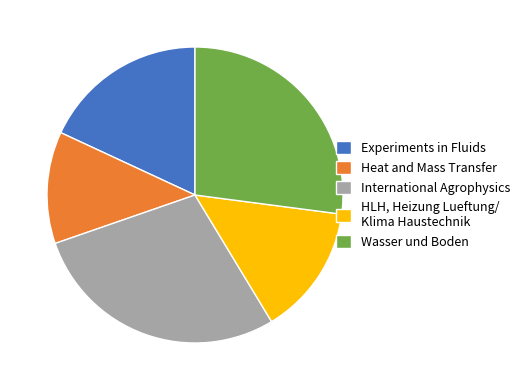

Is Experiments in Fluids the majority of the pie?

No